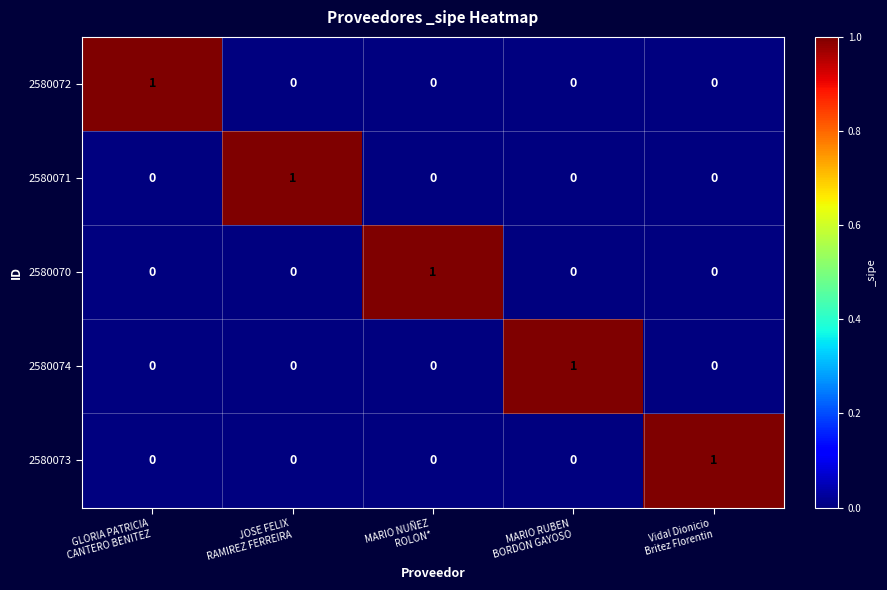

At how many categories does at least one series exceed 0?

5